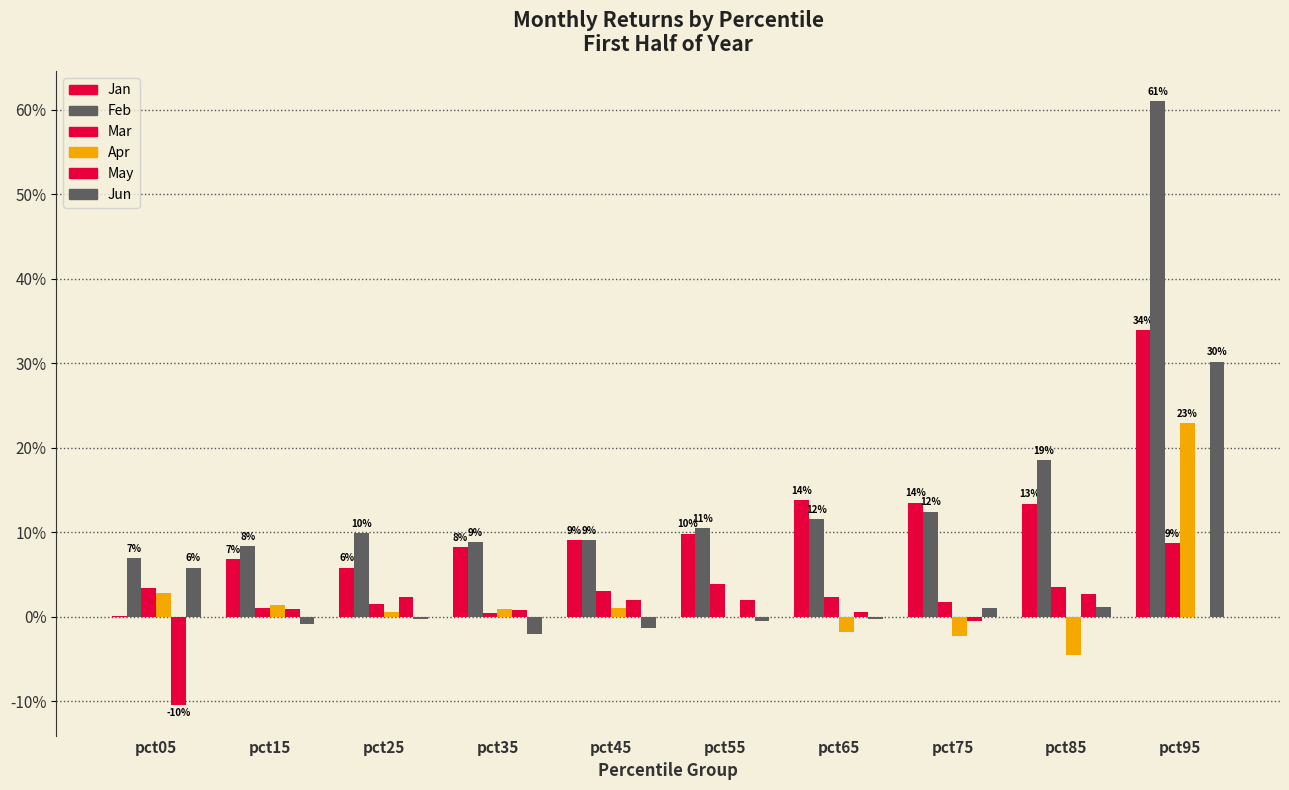

Reading left to right, what are all the values shown in this chart?

Jan: pct05=0.0	pct15=0.1	pct25=0.1	pct35=0.1	pct45=0.1	pct55=0.1	pct65=0.1	pct75=0.1	pct85=0.1	pct95=0.3
Feb: pct05=0.1	pct15=0.1	pct25=0.1	pct35=0.1	pct45=0.1	pct55=0.1	pct65=0.1	pct75=0.1	pct85=0.2	pct95=0.6
Mar: pct05=0.0	pct15=0.0	pct25=0.0	pct35=0.0	pct45=0.0	pct55=0.0	pct65=0.0	pct75=0.0	pct85=0.0	pct95=0.1
Apr: pct05=0.0	pct15=0.0	pct25=0.0	pct35=0.0	pct45=0.0	pct55=0.0	pct65=-0.0	pct75=-0.0	pct85=-0.0	pct95=0.2
May: pct05=-0.1	pct15=0.0	pct25=0.0	pct35=0.0	pct45=0.0	pct55=0.0	pct65=0.0	pct75=-0.0	pct85=0.0	pct95=0.0
Jun: pct05=0.1	pct15=-0.0	pct25=-0.0	pct35=-0.0	pct45=-0.0	pct55=-0.0	pct65=-0.0	pct75=0.0	pct85=0.0	pct95=0.3